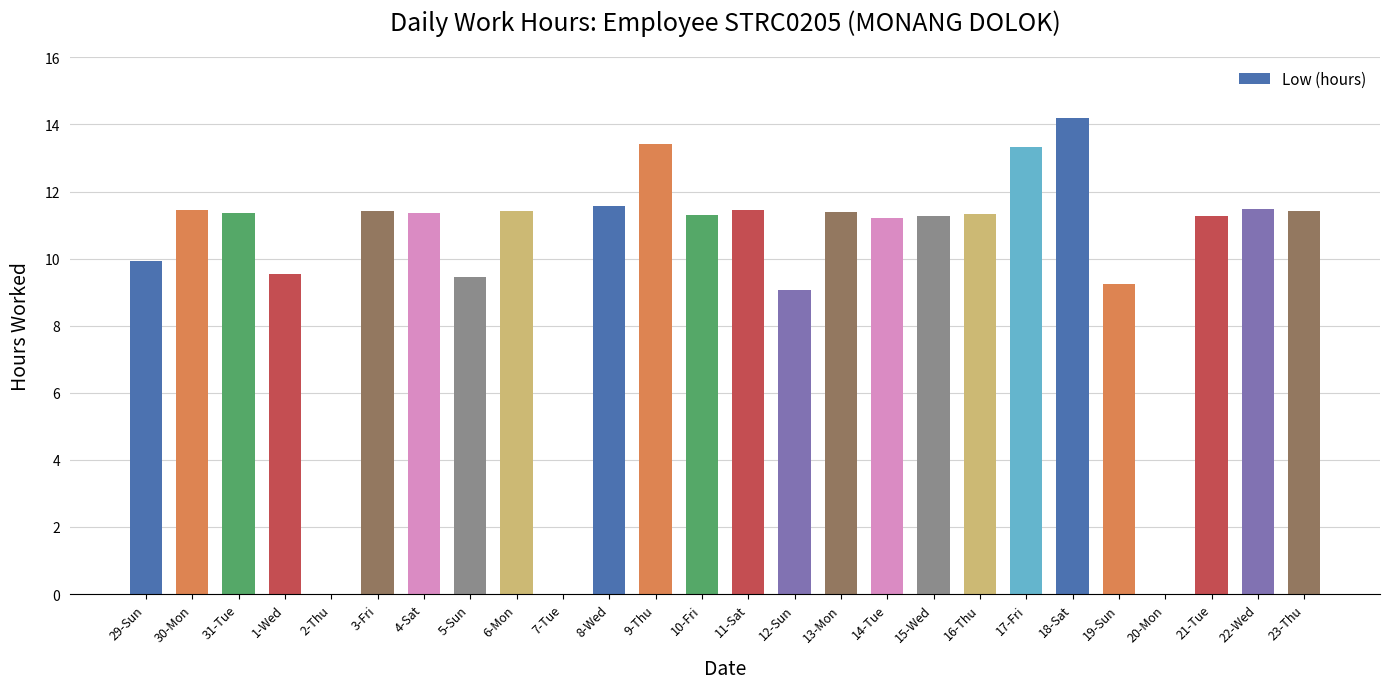

The chart shows a value of 11.5 at 22-Wed. True or false?

True